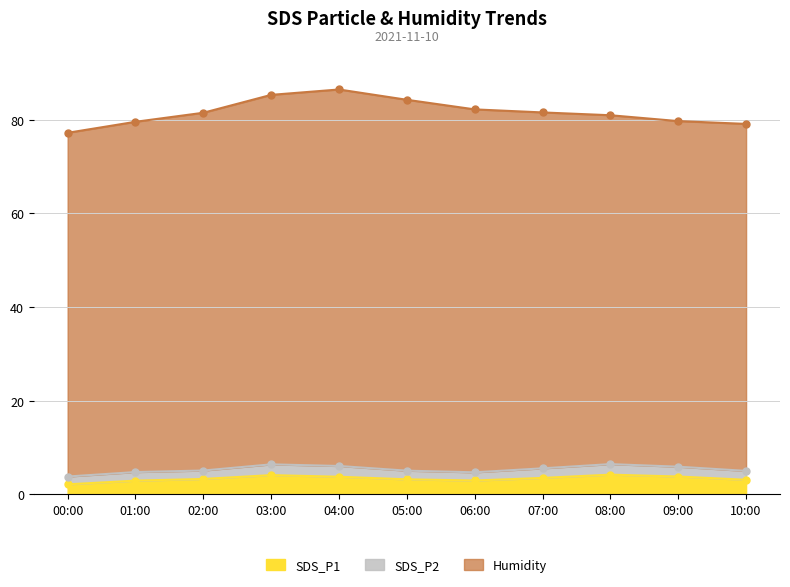

Is the value of SDS_P2 at 06:00 greater than the value of Humidity at 07:00?

No